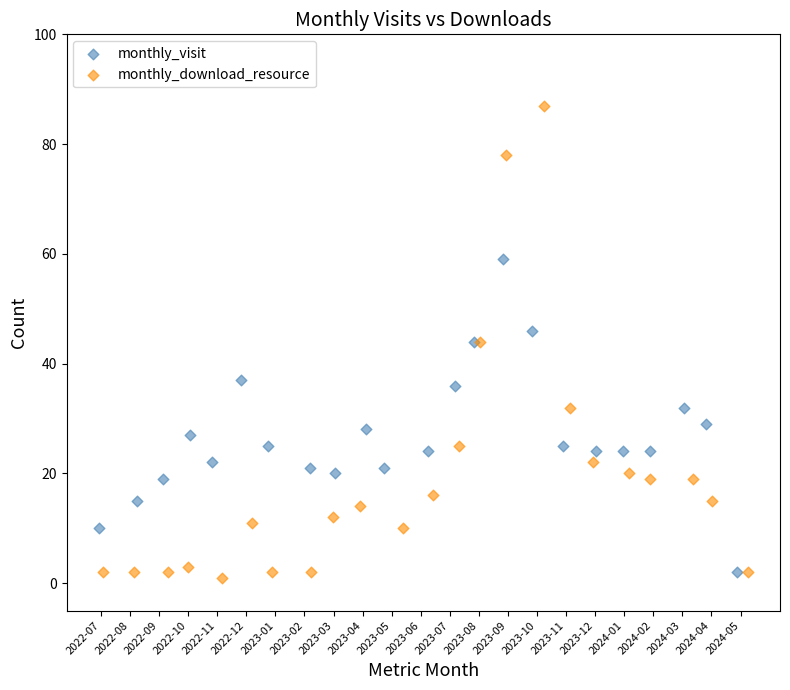

Which series has the widest spread of Y values?

monthly_download_resource